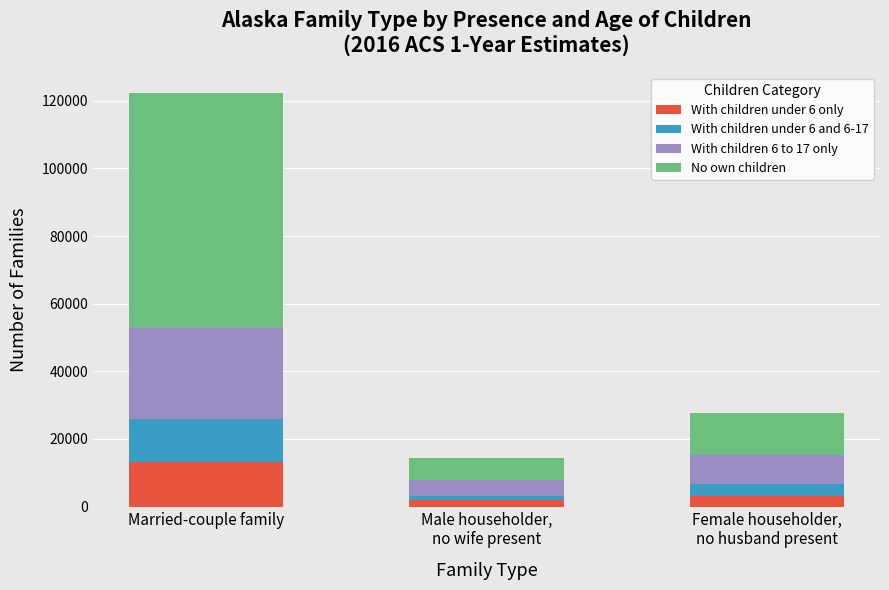

What is the total value across all series at Married-couple family?

122168